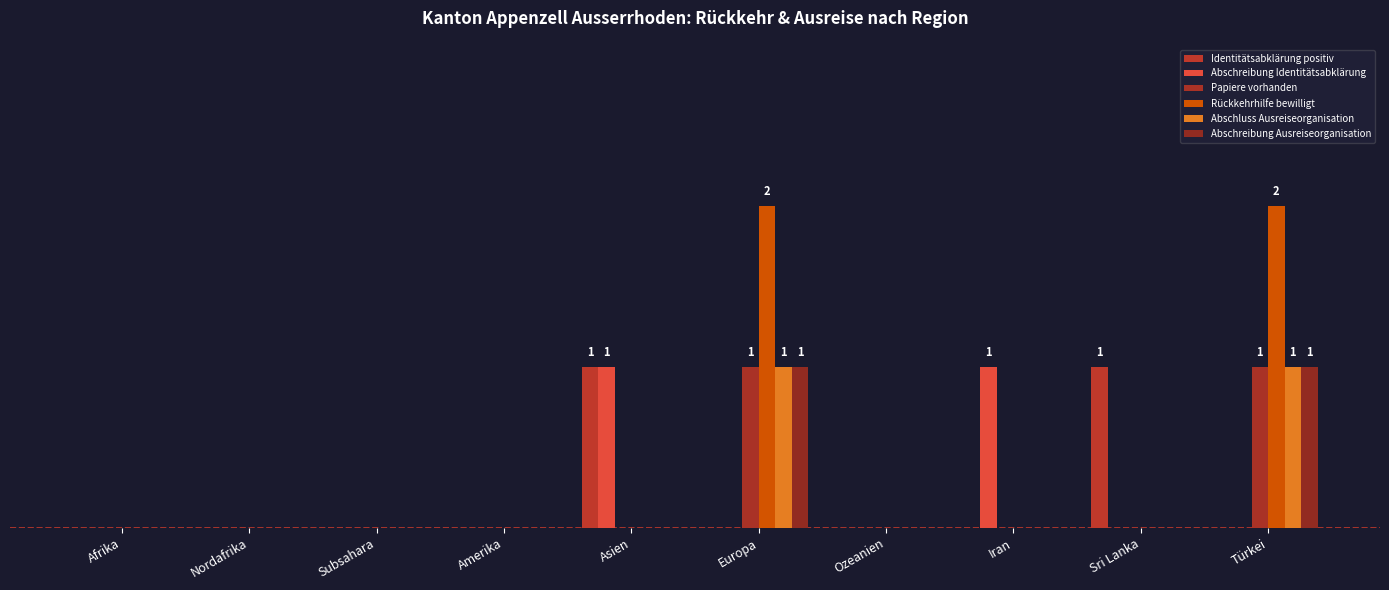

Are the bars grouped side by side (vs. stacked)?

Yes